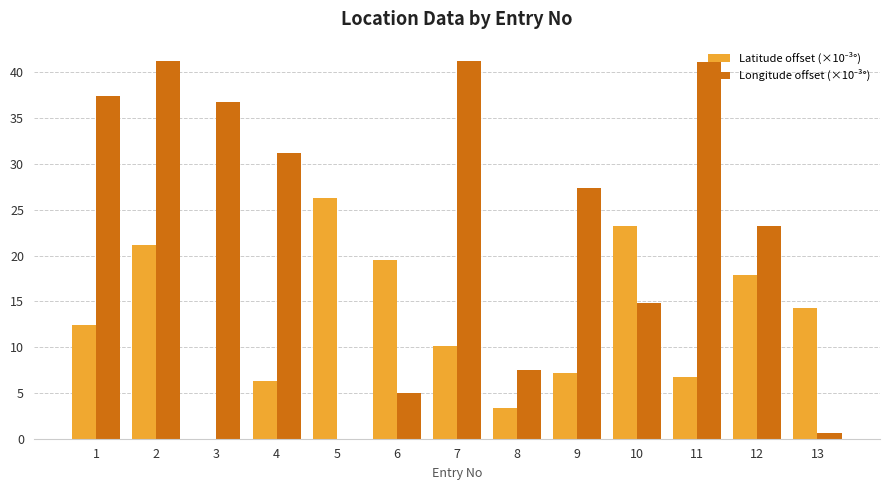

How many data points does each series have?

13